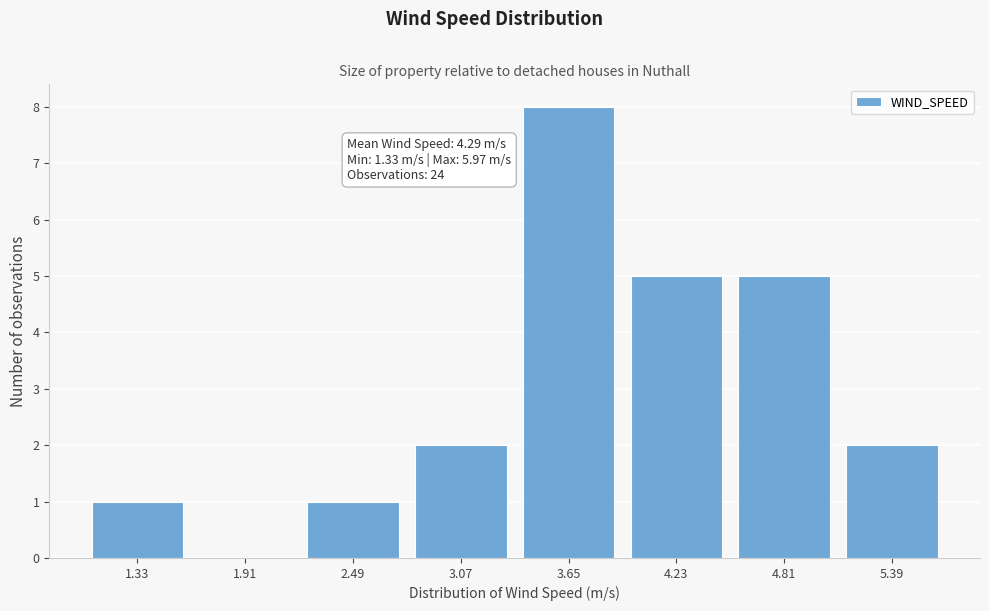

Reading left to right, list all the values displayed in this chart.

1.33=1	1.91=0	2.49=1	3.07=2	3.65=8	4.23=5	4.81=5	5.39=2